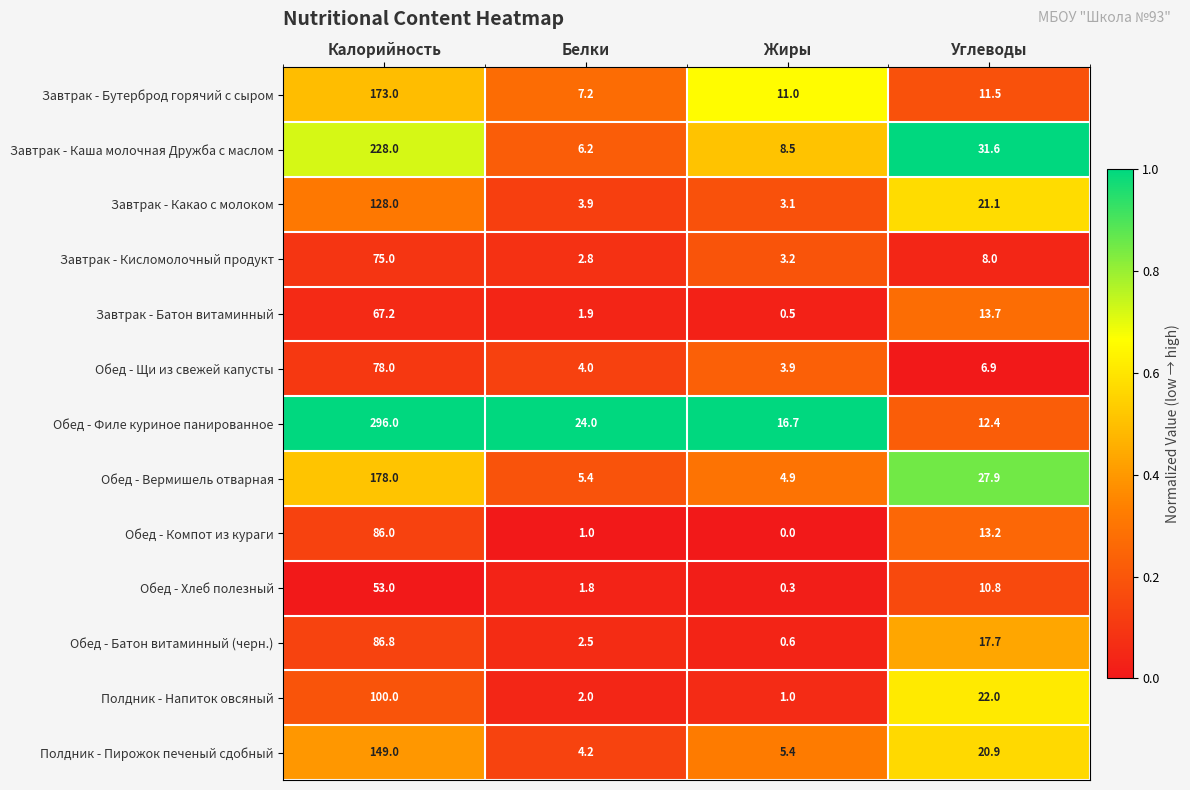

Which series changed the most between Белки and Углеводы?

Завтрак - Каша молочная Дружба с маслом